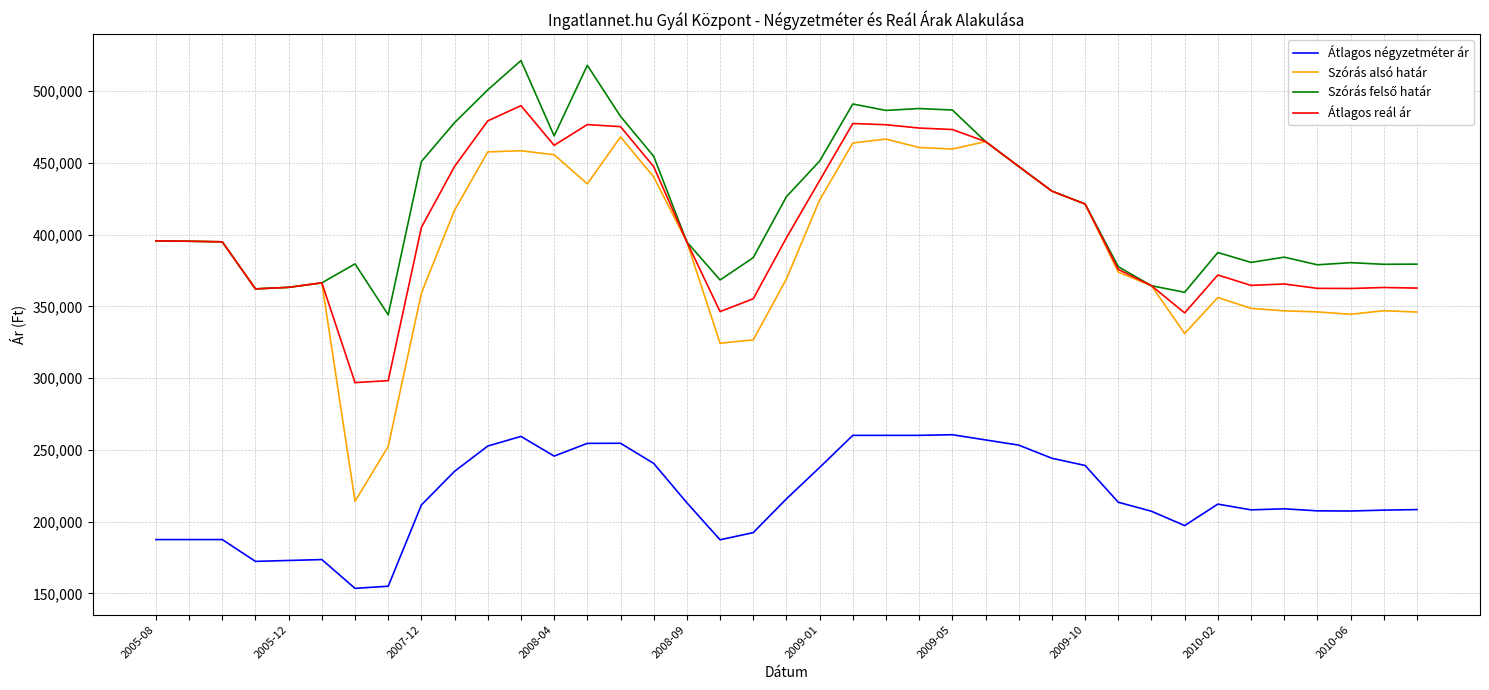

True or false: Átlagos reál ár and Átlagos négyzetméter ár cross at least once.

False